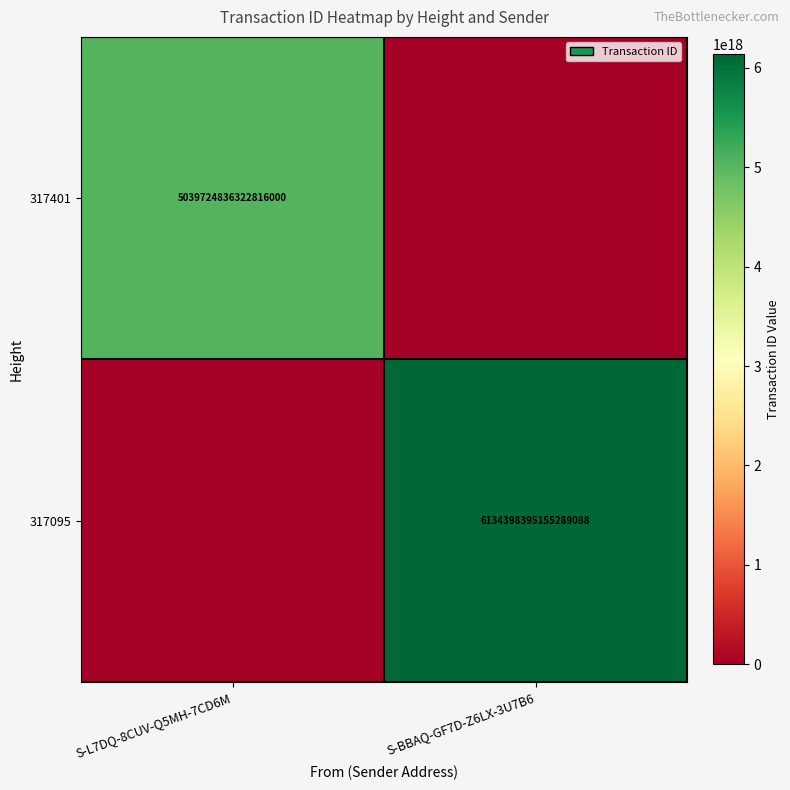

The 317095 series shows 8032468979946724352 at S-BBAQ-GF7D-Z6LX-3U7B6. True or false?

False